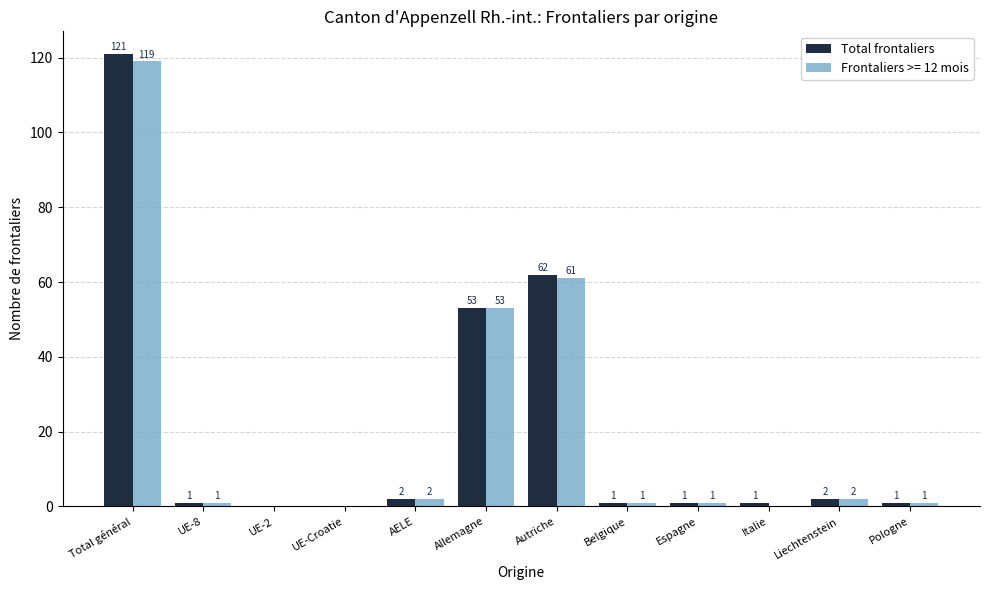

Which series changed the most between UE-8 and Italie?

Frontaliers >= 12 mois